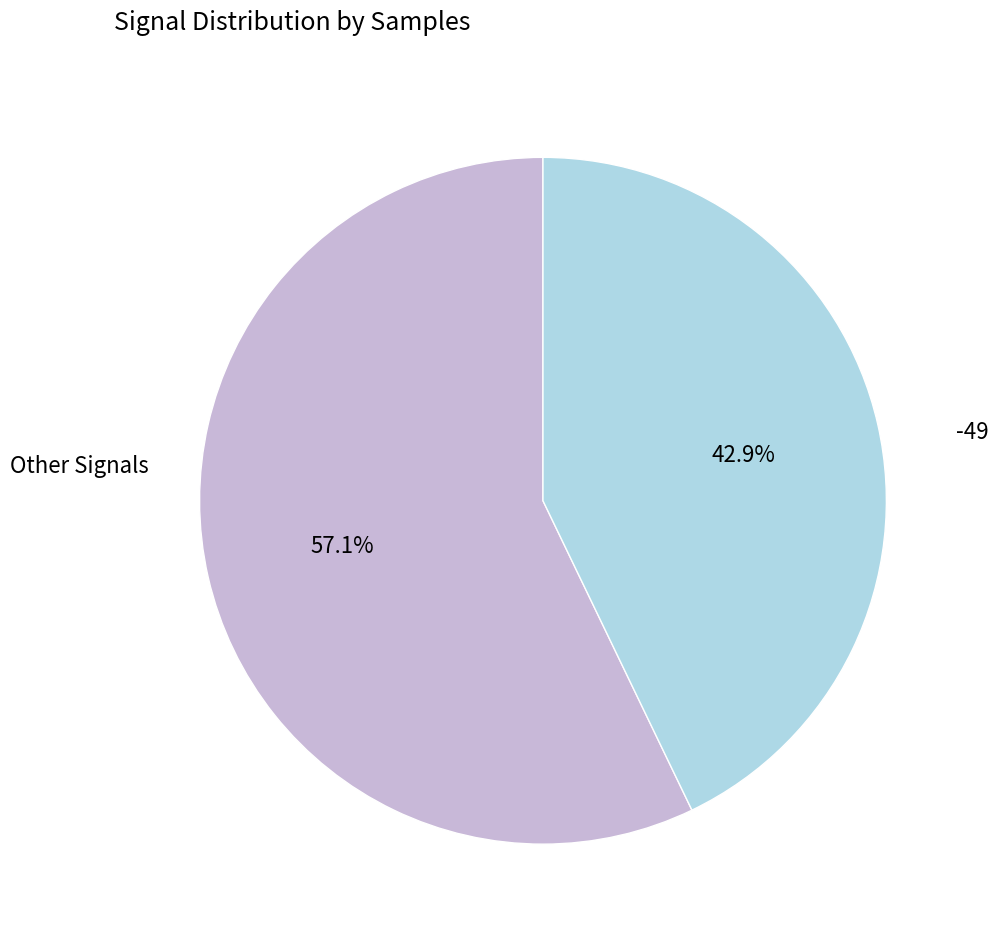

Count the number of slices in the pie.

2